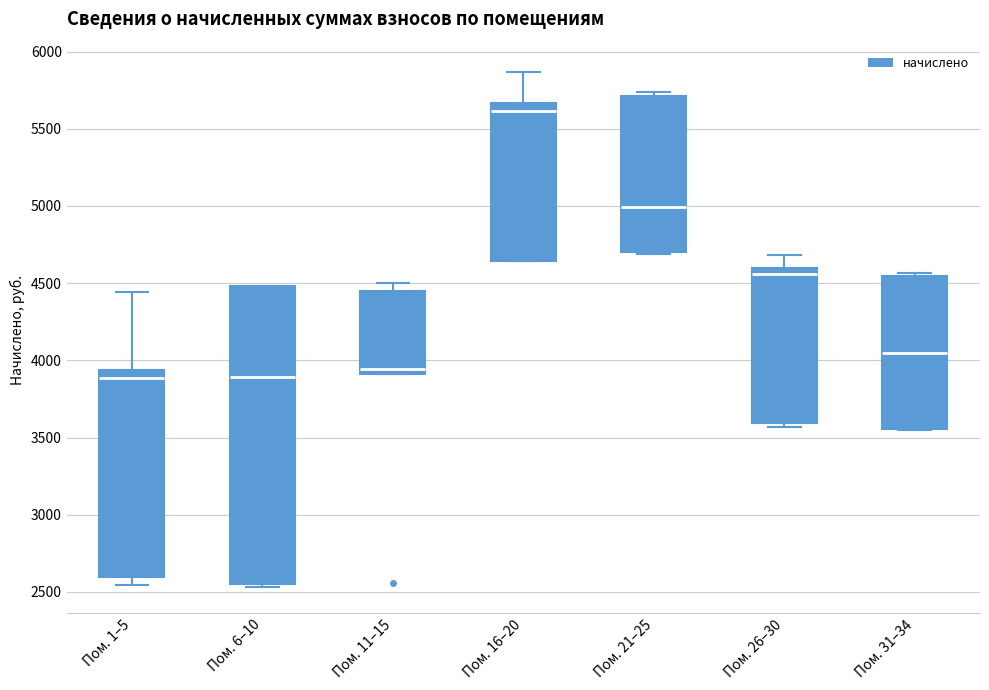

Which box is the tallest, from its lower edge to its upper edge?

Пом. 6–10